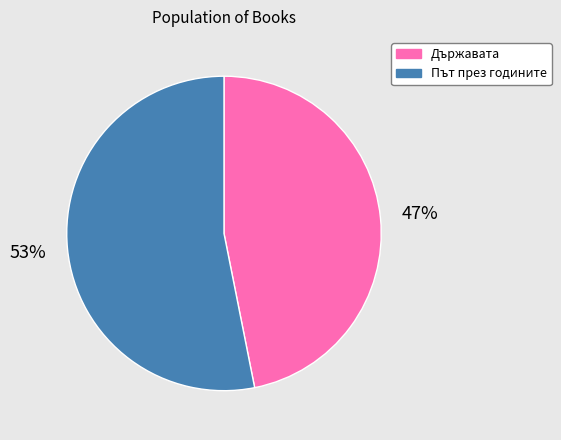

Do Държавата and Път през годините together represent more than half of the pie?

Yes